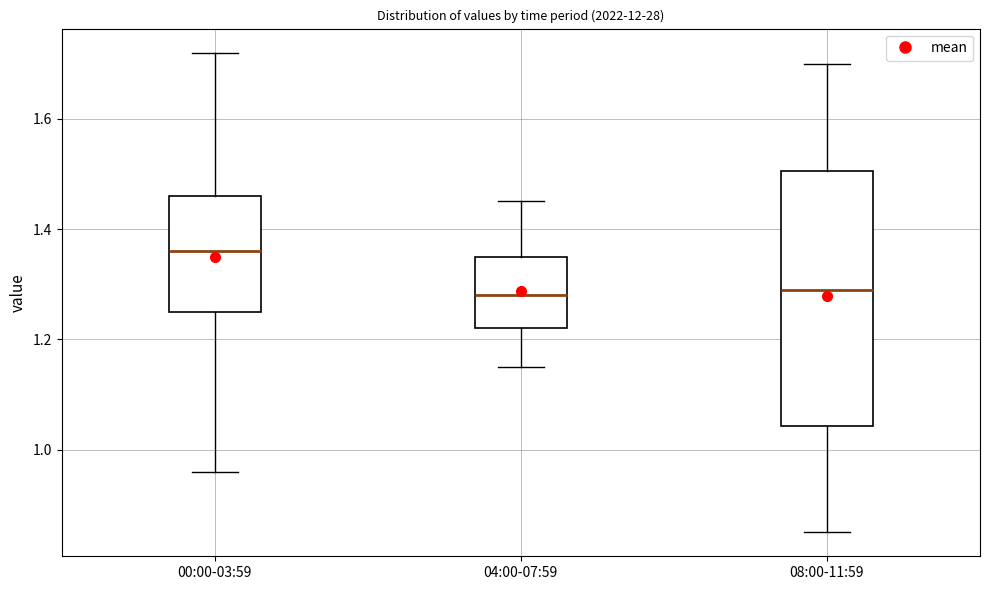

Reading left to right, transcribe this box plot: for each box, give where its median line is, the range the box spans, and where its two whiskers end, as read against the y-axis. The values are not printed on the chart, so give them approximately, as read against the axis.

00:00-03:59: median 1.36, box 1.26 to 1.46, whiskers 0.96 to 1.72
04:00-07:59: median 1.28, box 1.22 to 1.36, whiskers 1.16 to 1.46
08:00-11:59: median 1.30, box 1.04 to 1.50, whiskers 0.86 to 1.70